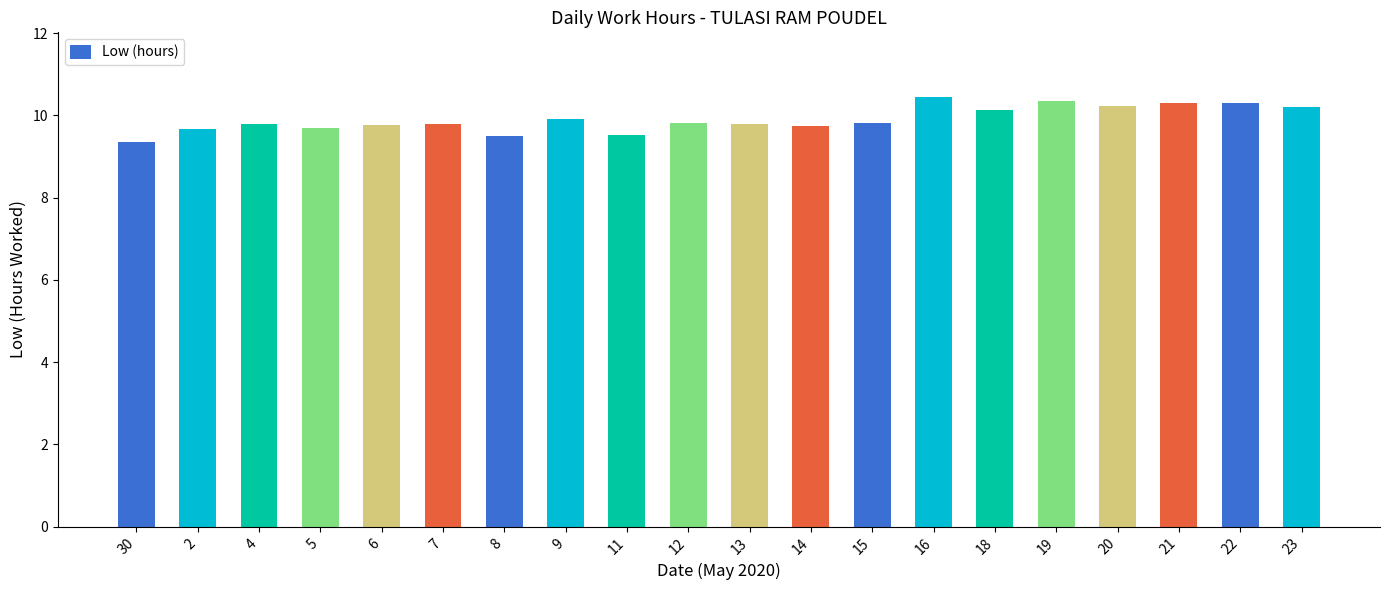

Does the chart contain any negative values?

No